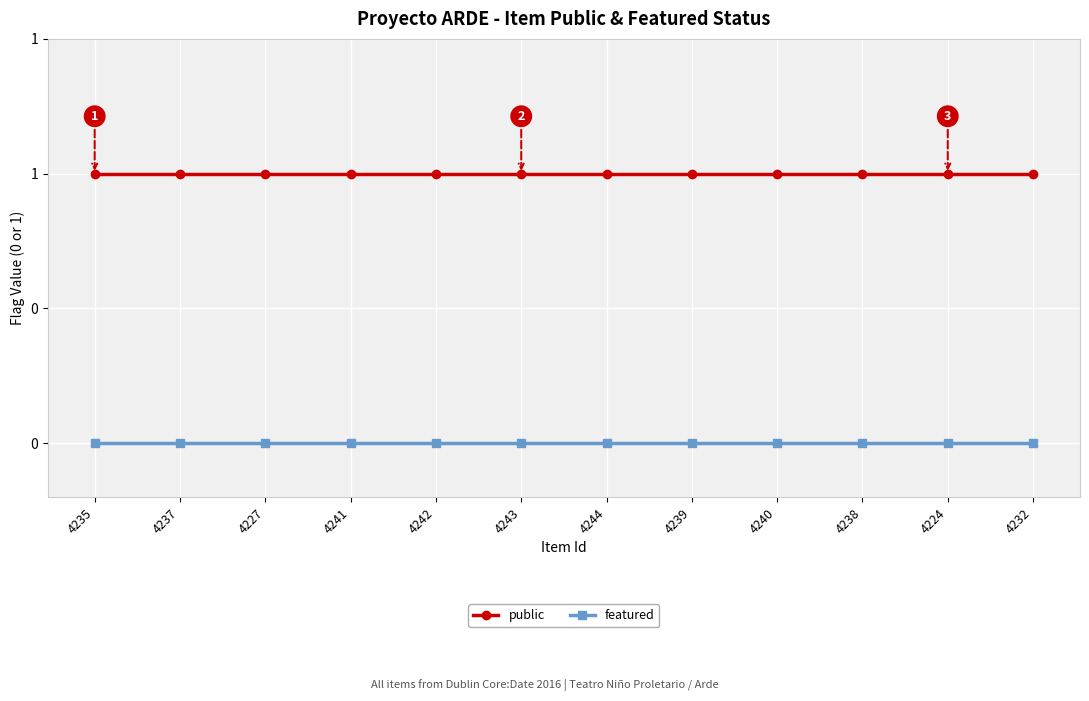

Does the chart have visible grid lines?

Yes